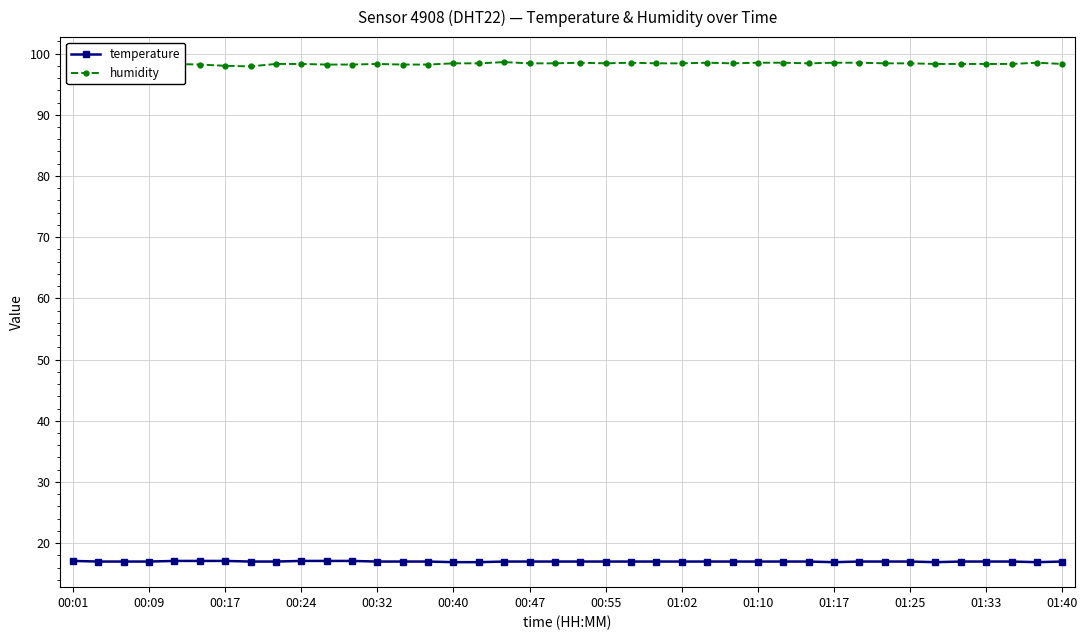

What is the average value of the humidity series?

98.3